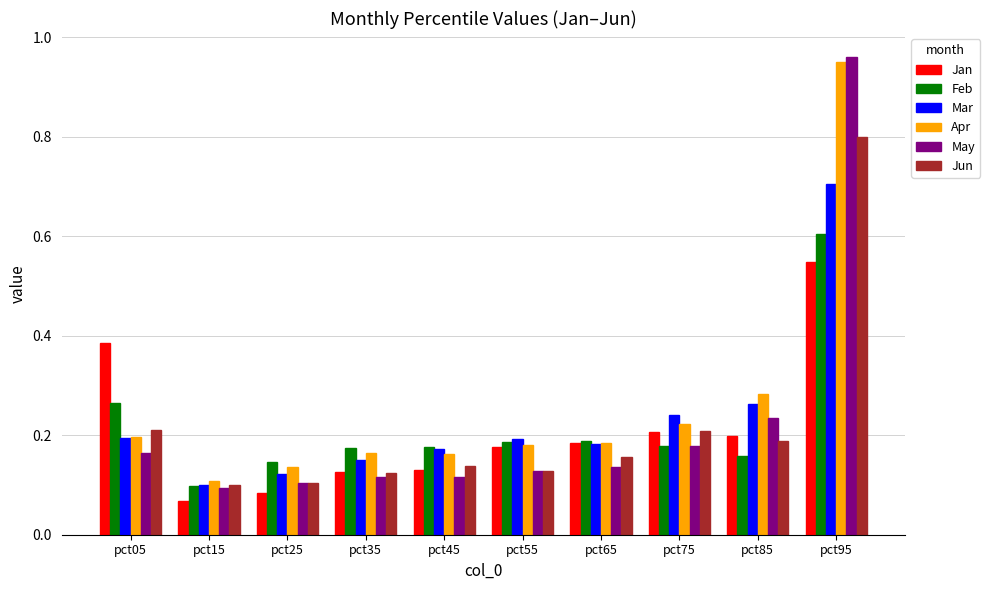

The value of May at pct15 is 0.1. True or false?

True